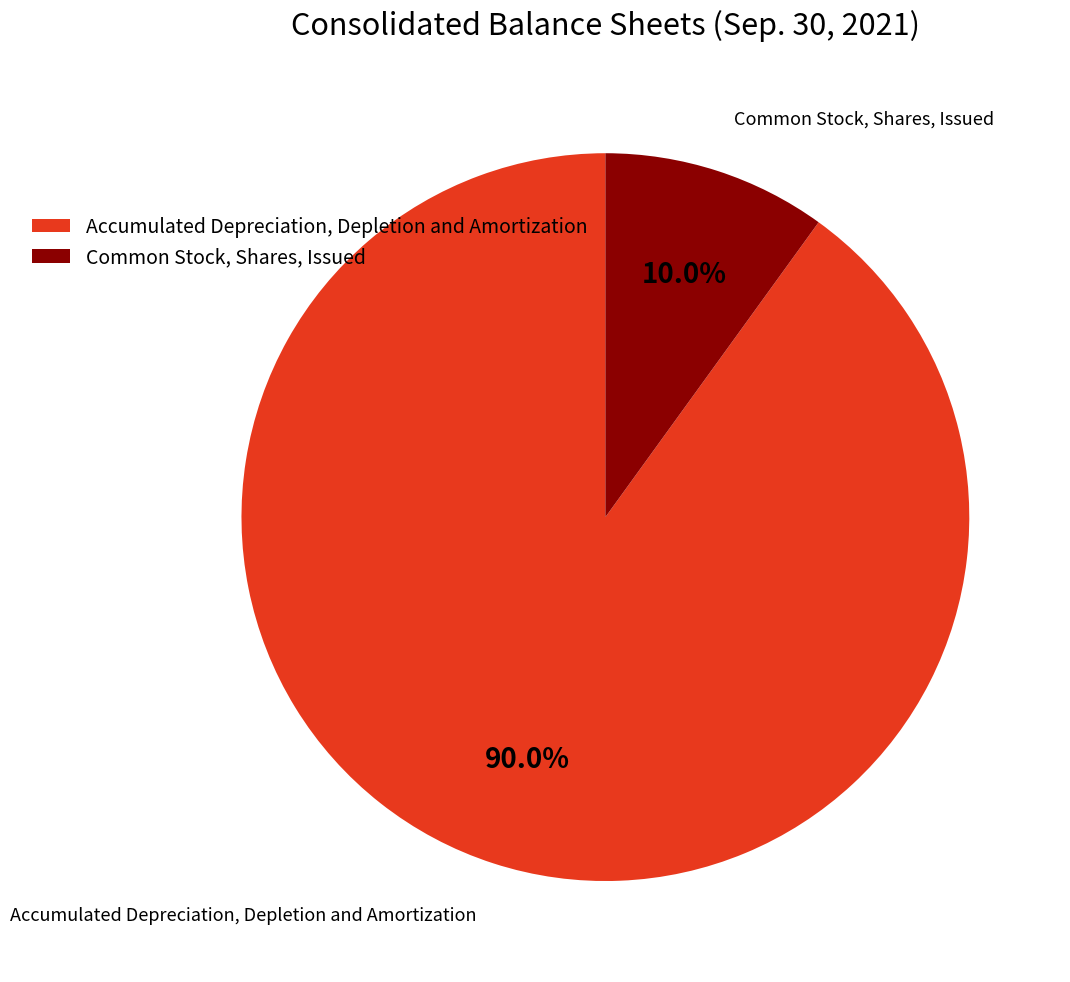

Rank the categories by value from lowest to highest.

Common Stock, Shares, Issued, Accumulated Depreciation, Depletion and Amortization